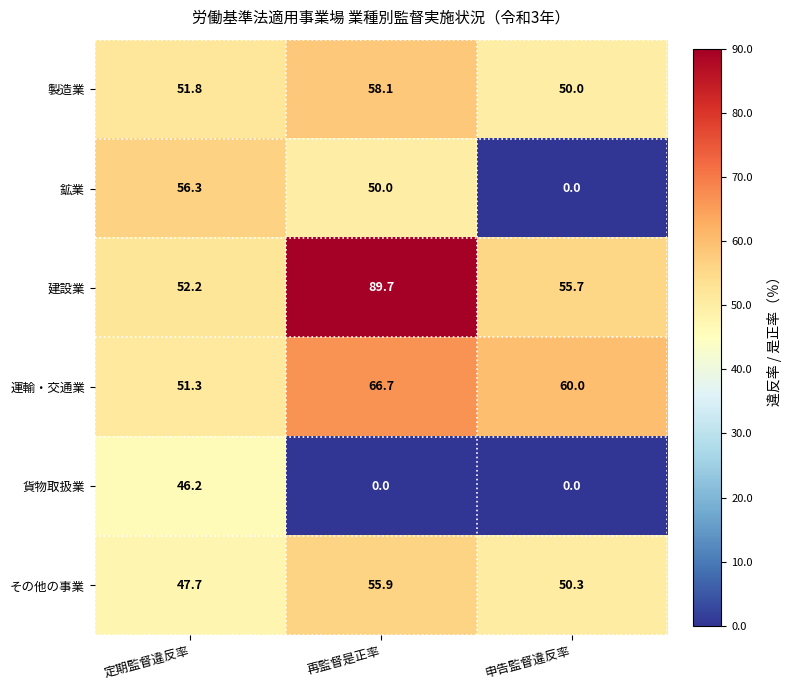

Reading left to right, list all the values displayed in this chart.

製造業: 定期監督違反率=51.8	再監督是正率=58.1	申告監督違反率=50.0
鉱業: 定期監督違反率=56.3	再監督是正率=50.0	申告監督違反率=0.0
建設業: 定期監督違反率=52.2	再監督是正率=89.7	申告監督違反率=55.7
運輸・交通業: 定期監督違反率=51.3	再監督是正率=66.7	申告監督違反率=60.0
貨物取扱業: 定期監督違反率=46.2	再監督是正率=0.0	申告監督違反率=0.0
その他の事業: 定期監督違反率=47.7	再監督是正率=55.9	申告監督違反率=50.3